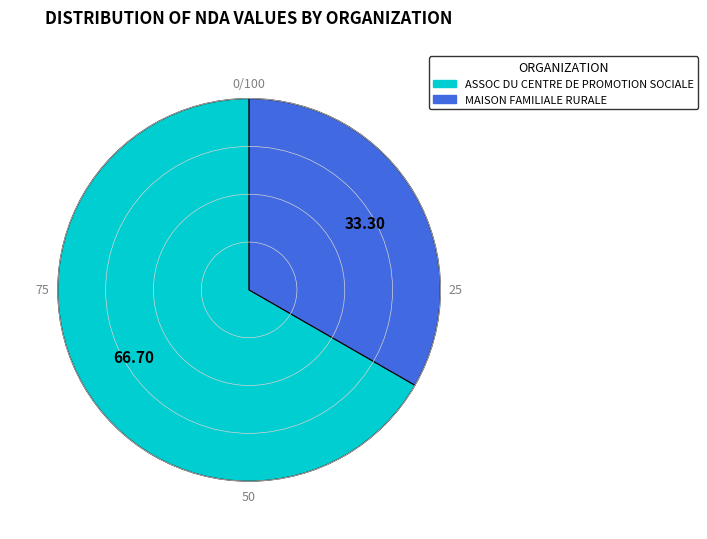

Is the sum of ASSOC DU CENTRE DE PROMOTION SOCIALE and MAISON FAMILIALE RURALE greater than half?

Yes